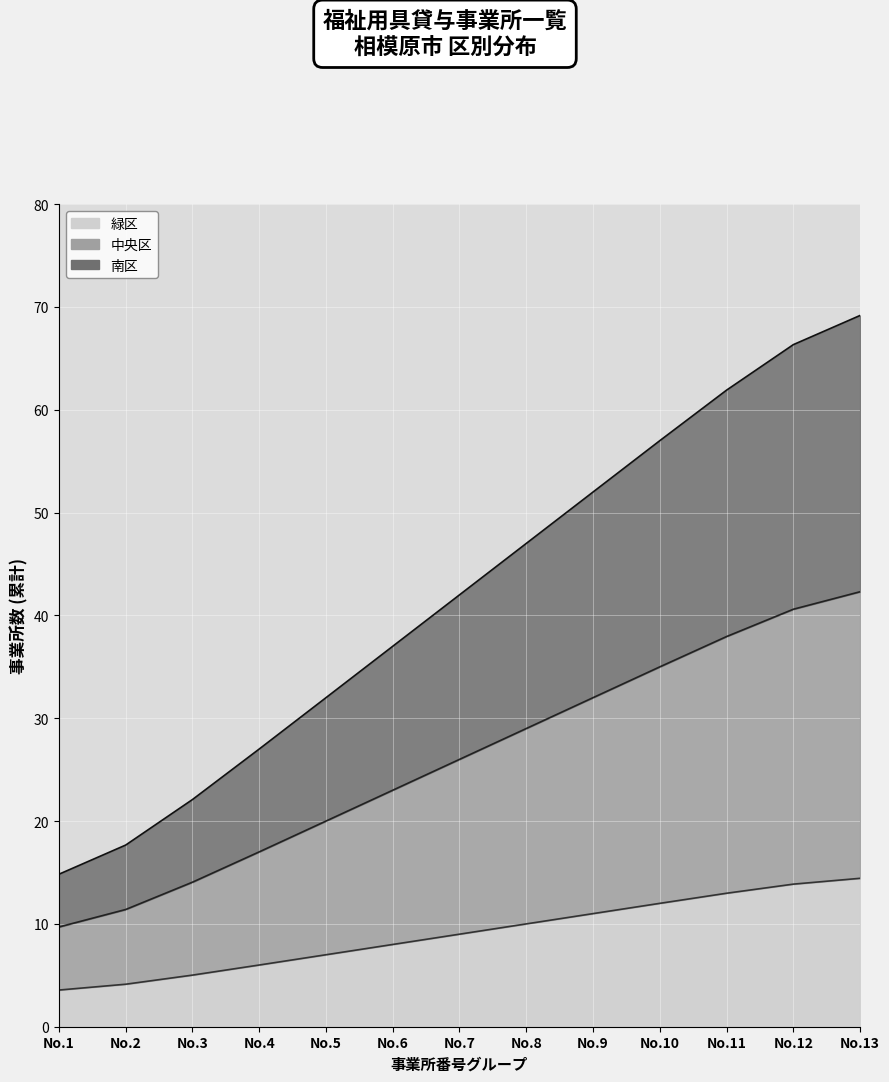

True or false: 緑区 and 中央区 cross at least once.

False